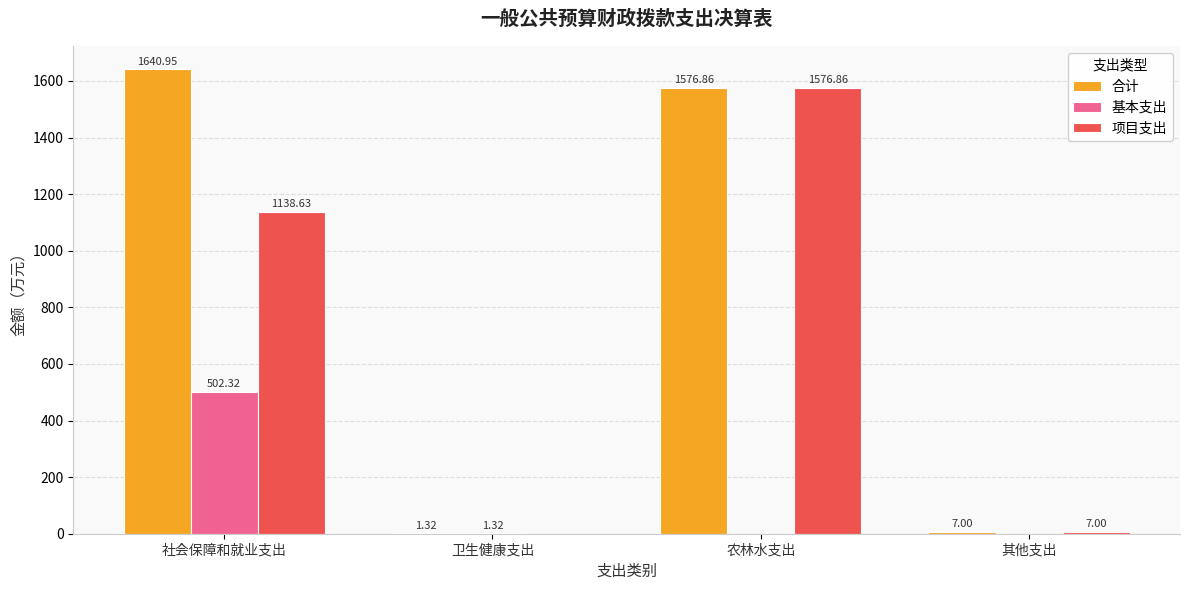

Where is 项目支出 nearest to the value 788?

社会保障和就业支出